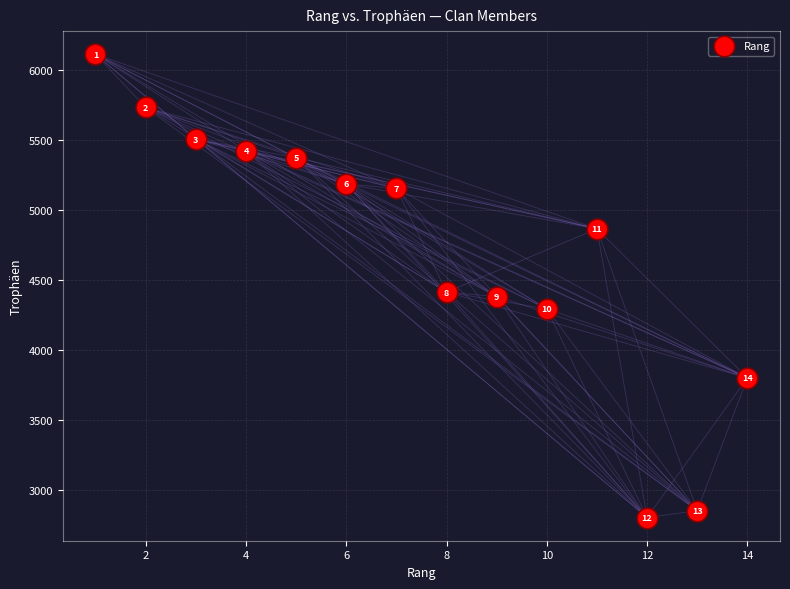

What is the range of X values (max minus min)?

13